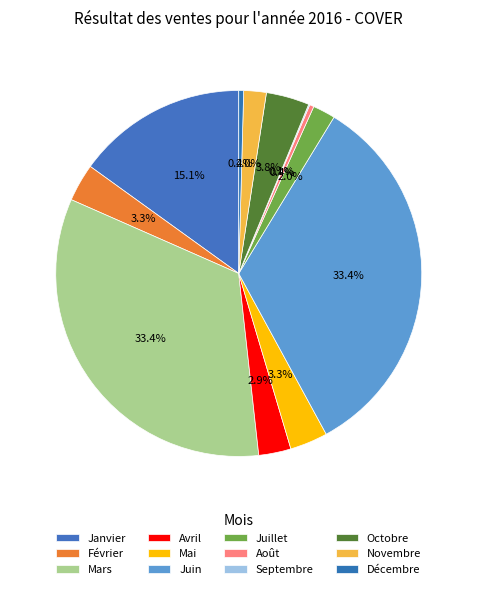

To the nearest percent, what is the average slice percentage?

8%